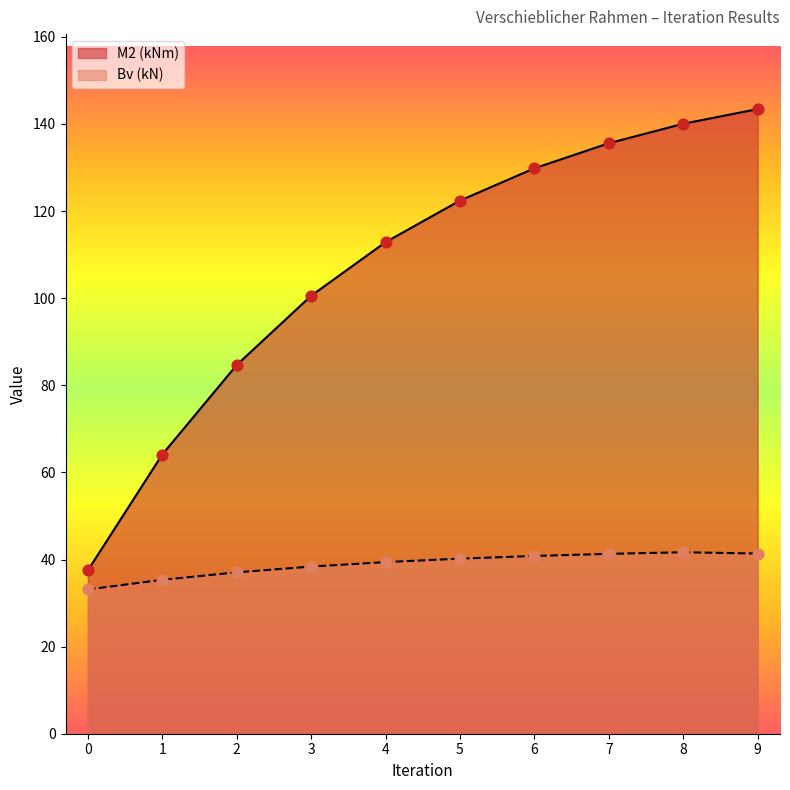

Which series has the widest spread of Y values?

M2 (kNm)